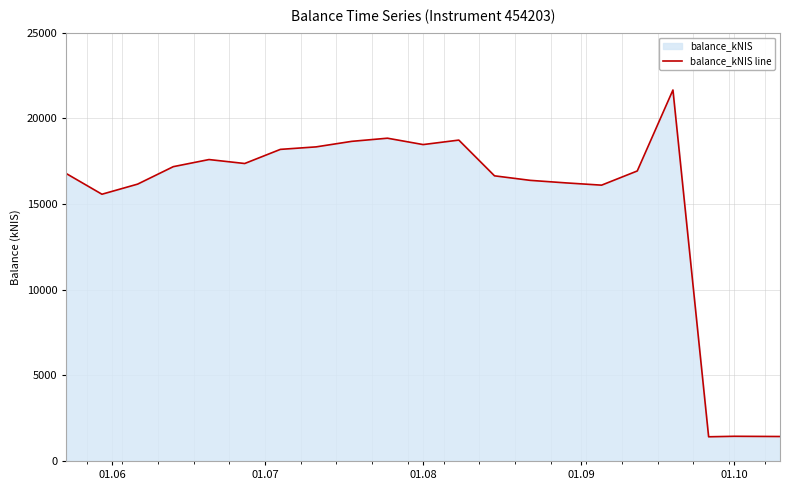

How many values exceed 16927?

11